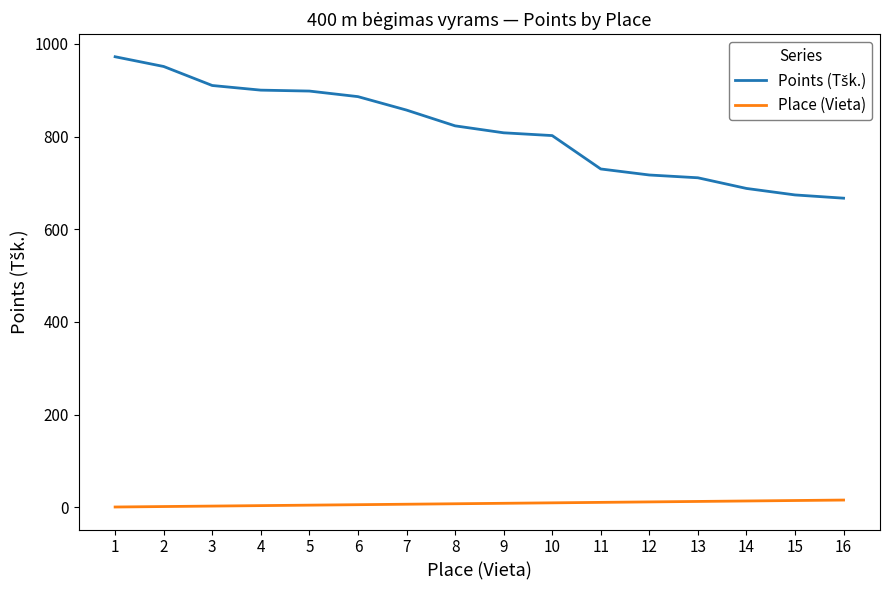

Is the value of Place (Vieta) at 5 greater than the value of Points (Tšk.) at 14?

No